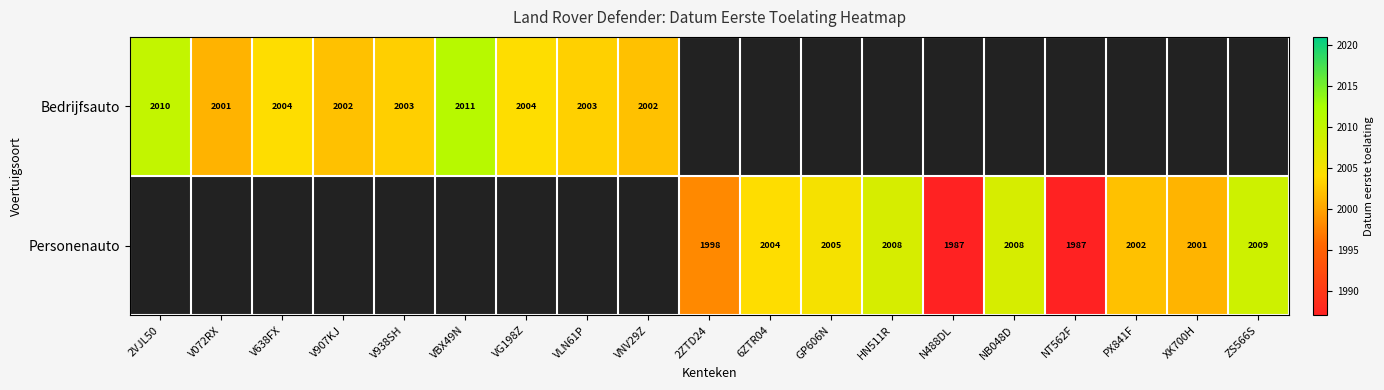

Is it true that Personenauto equals 2005 at GP606N?

True